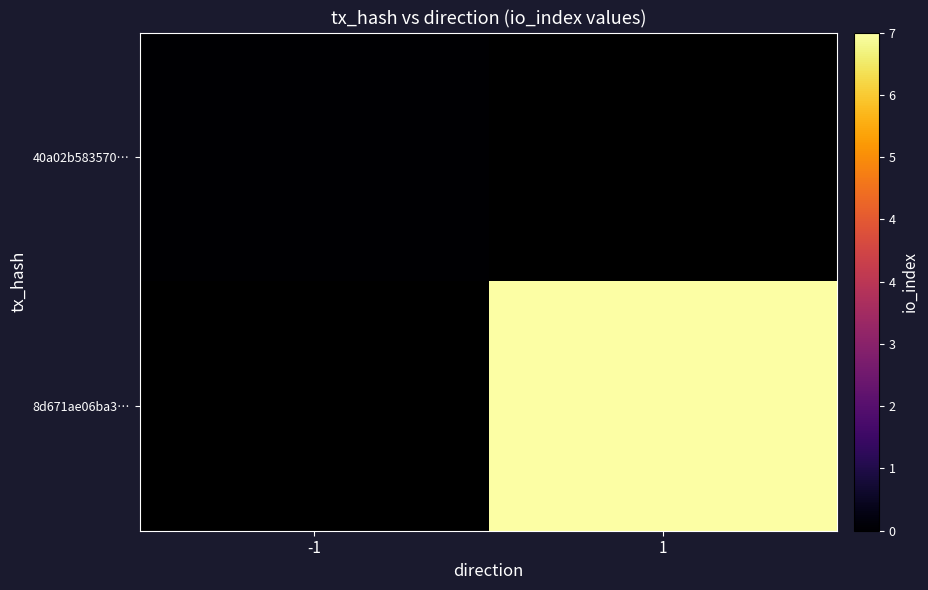

Rank the series by their maximum value, from lowest to highest.

40a02b583570…, 8d671ae06ba3…